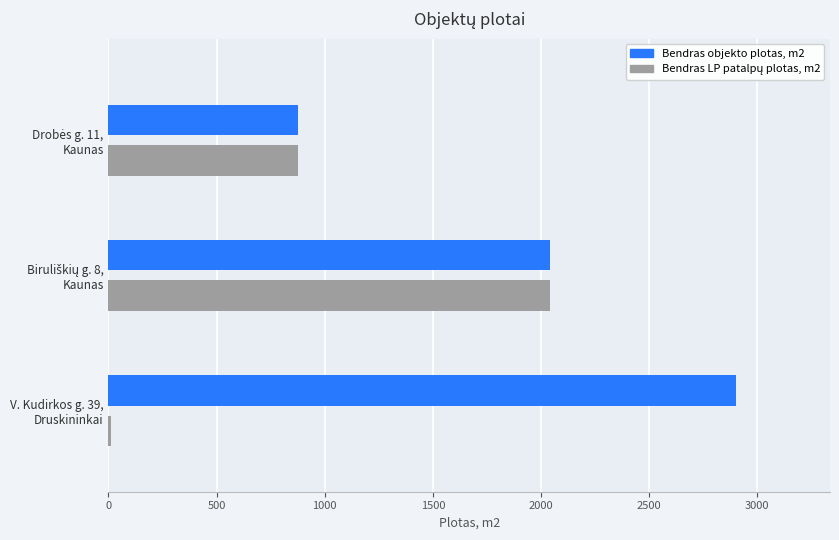

Which series has the largest total across all categories?

Bendras objekto plotas, m2